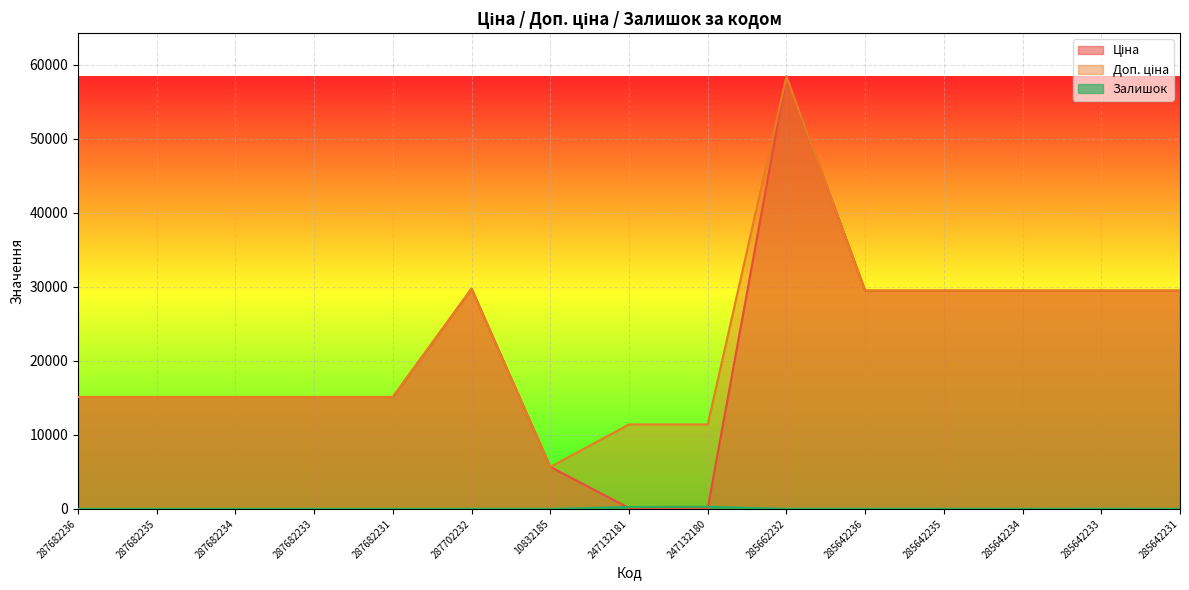

What is the sum of the Ціна values at 247132180 and 10832185?

5787.9